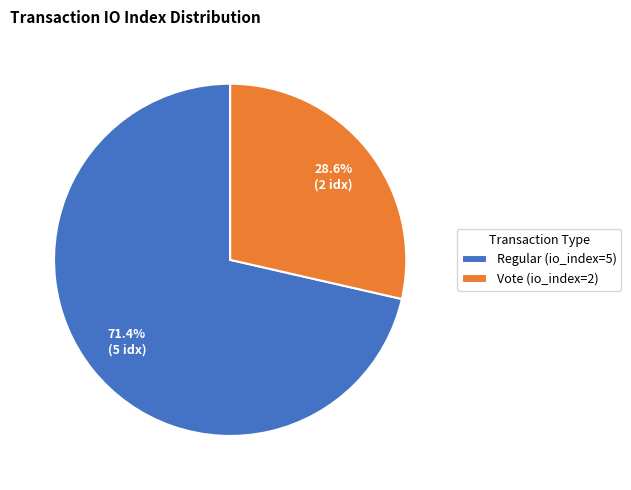

True or false: Regular (io_index=5) accounts for 62% of the total.

False